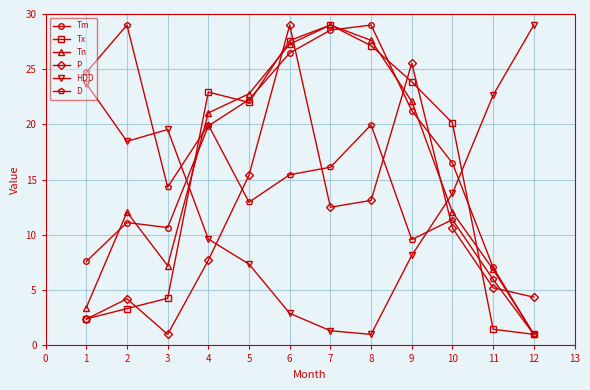

How many data points does each series have?

12